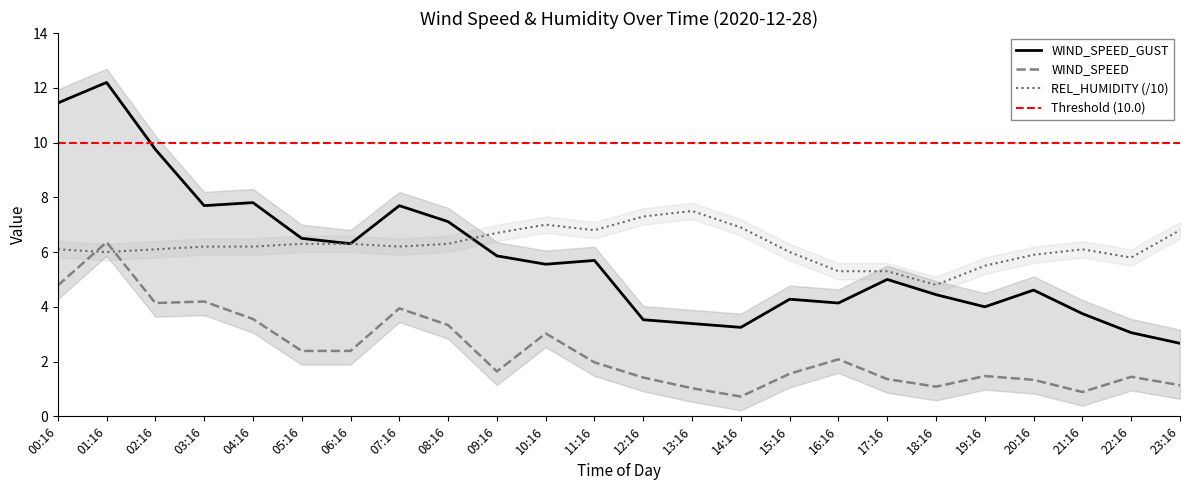

What position from the right is 19:16?

5